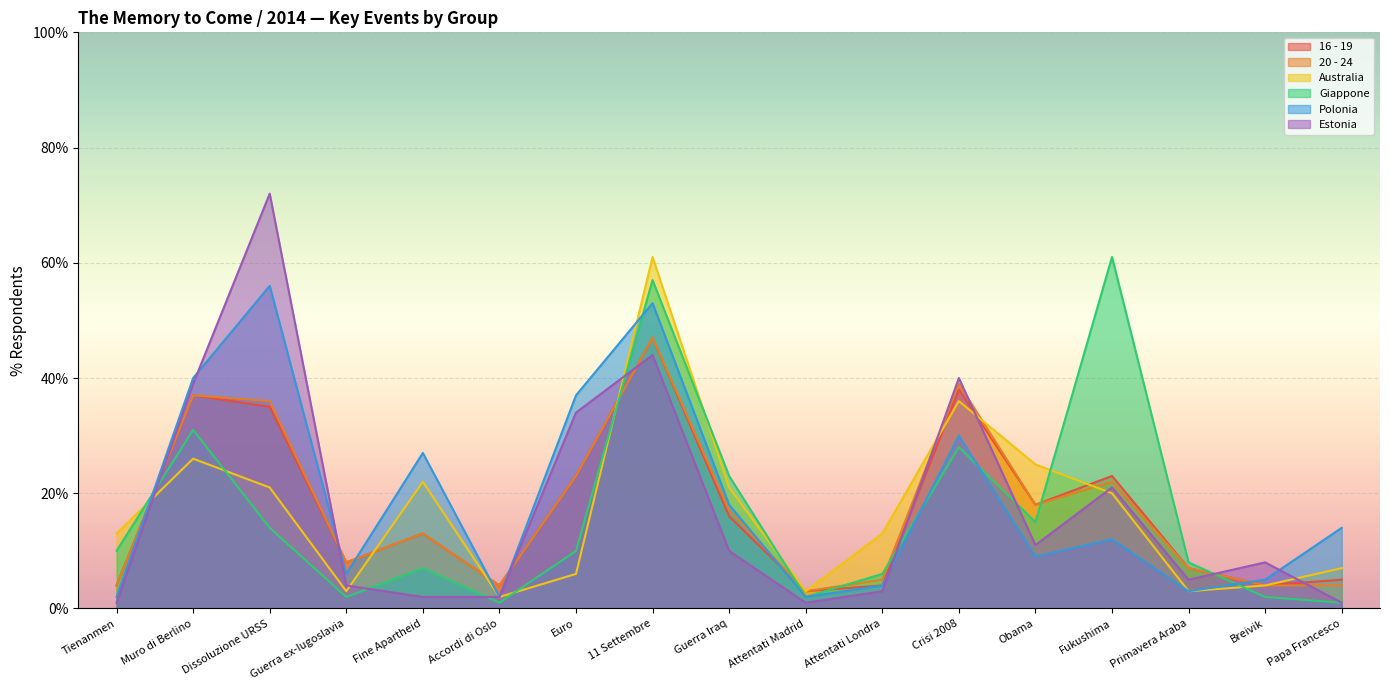

True or false: Giappone has a value of 1 at Papa Francesco.

True